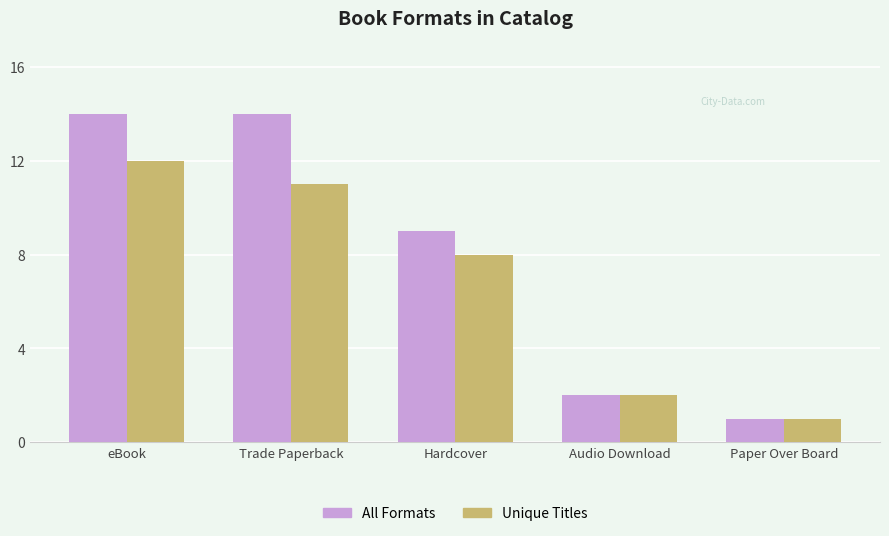

What is the total value across all series at Audio Download?

4